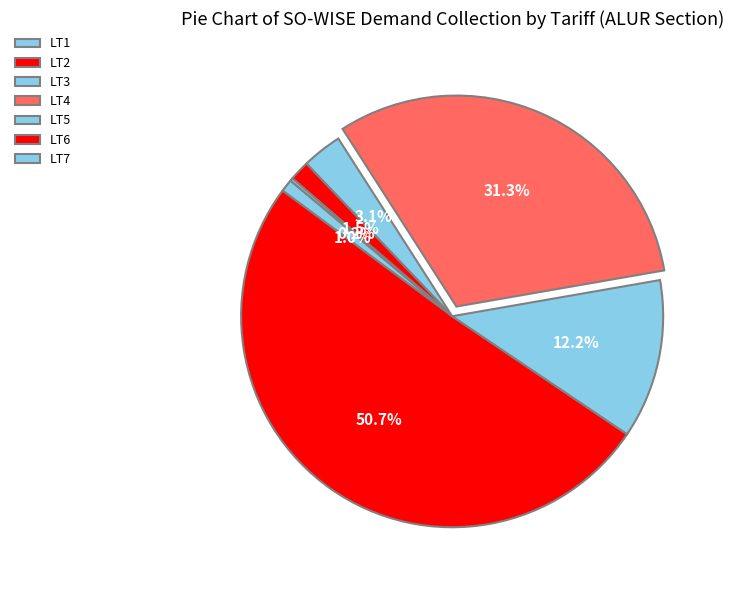

How many segments does this pie chart have?

7